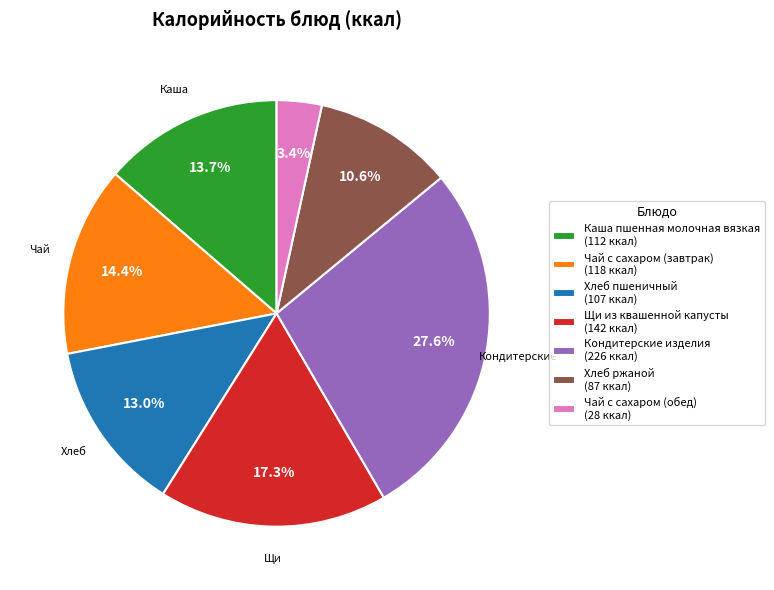

Is it true that Чай с сахаром (обед) is 11% of the pie?

False